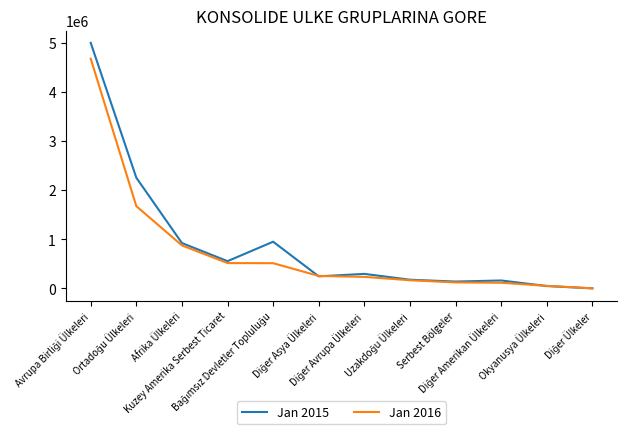

List the series in order of their peak value, highest first.

Jan 2015, Jan 2016